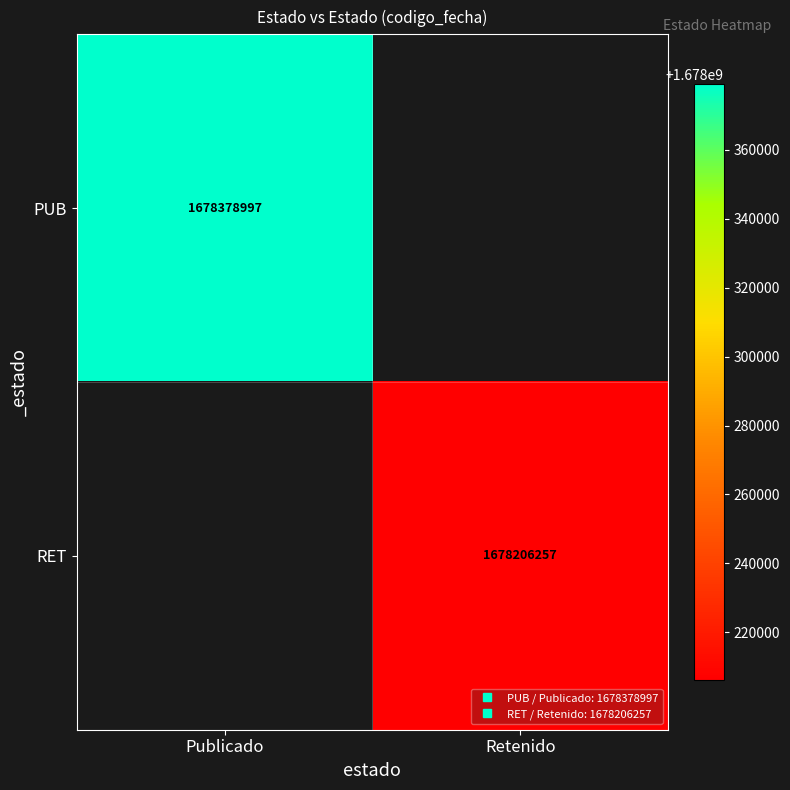

What is the total value across all series at Retenido?

1678206257